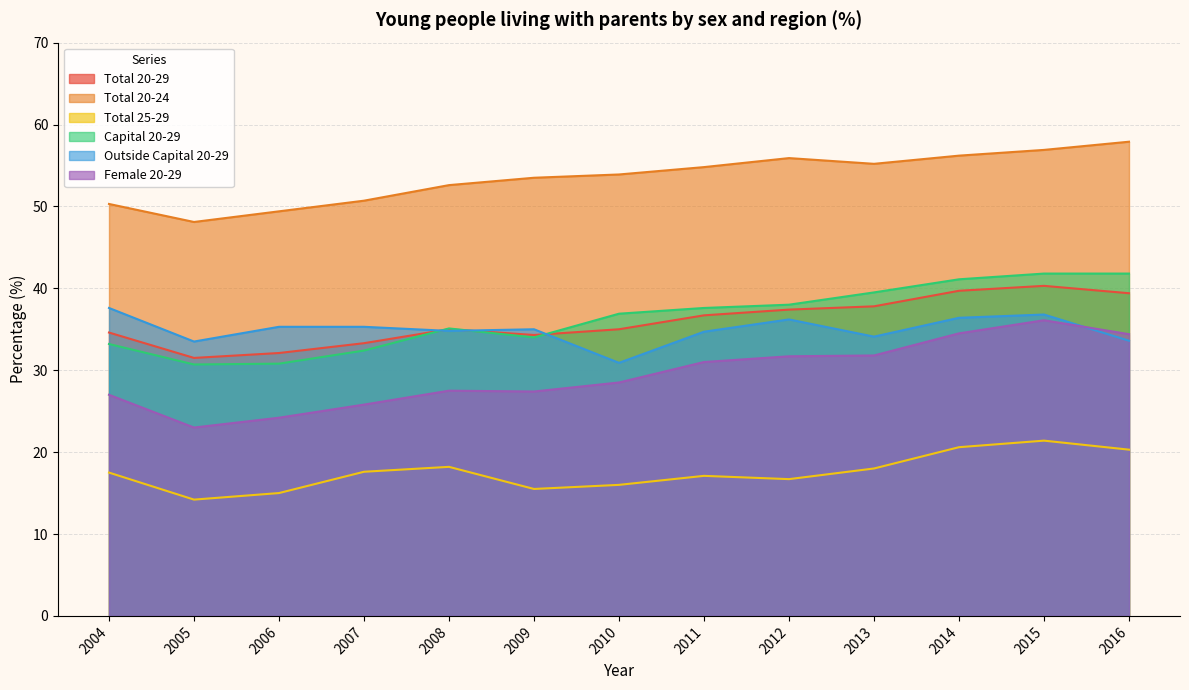

Rank the categories by Outside Capital 20-29 value from highest to lowest.

2004, 2015, 2014, 2012, 2006, 2007, 2009, 2008, 2011, 2013, 2016, 2005, 2010